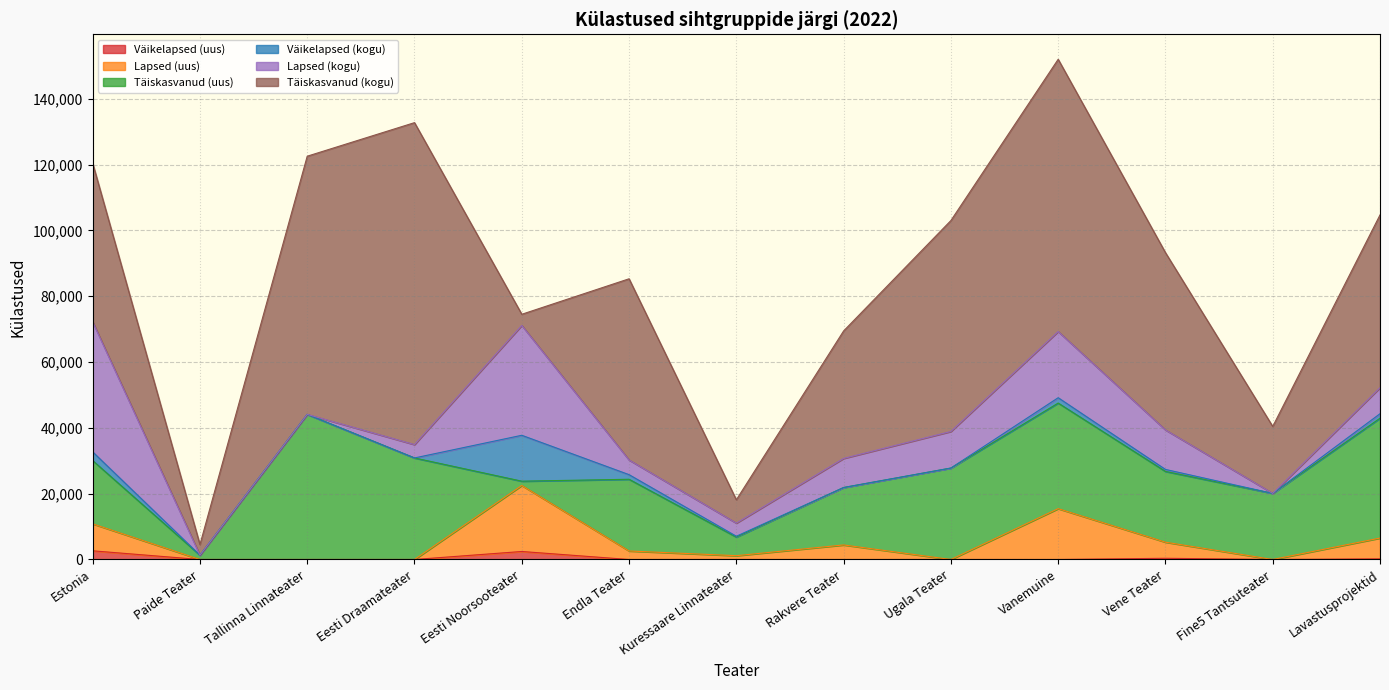

True or false: Täiskasvanud (uus) and Lapsed (uus) intersect in this chart.

True